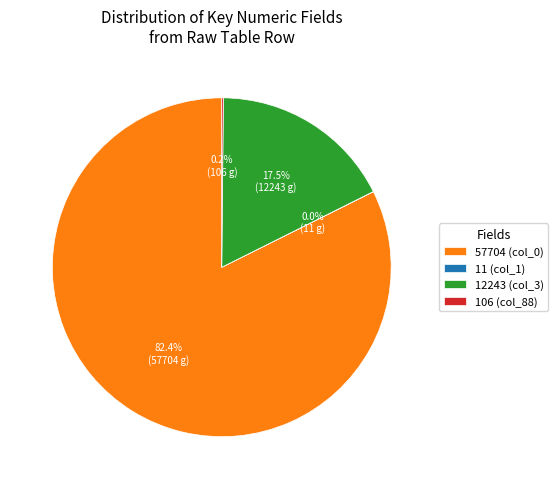

Which category has the biggest portion of the pie?

57704 (col_0)